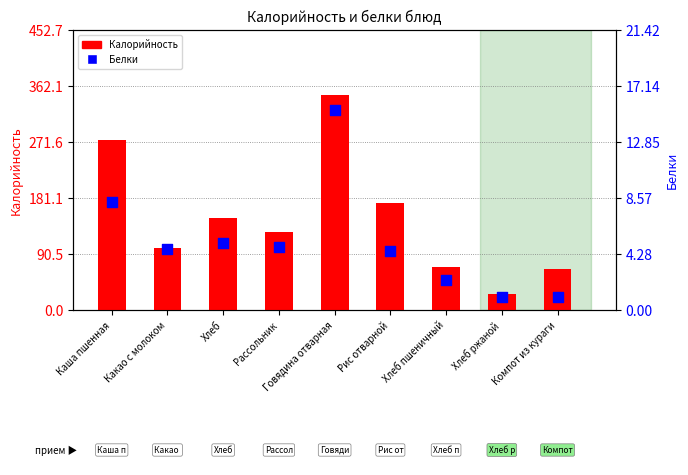

Which series contains the highest Y value?

Калорийность